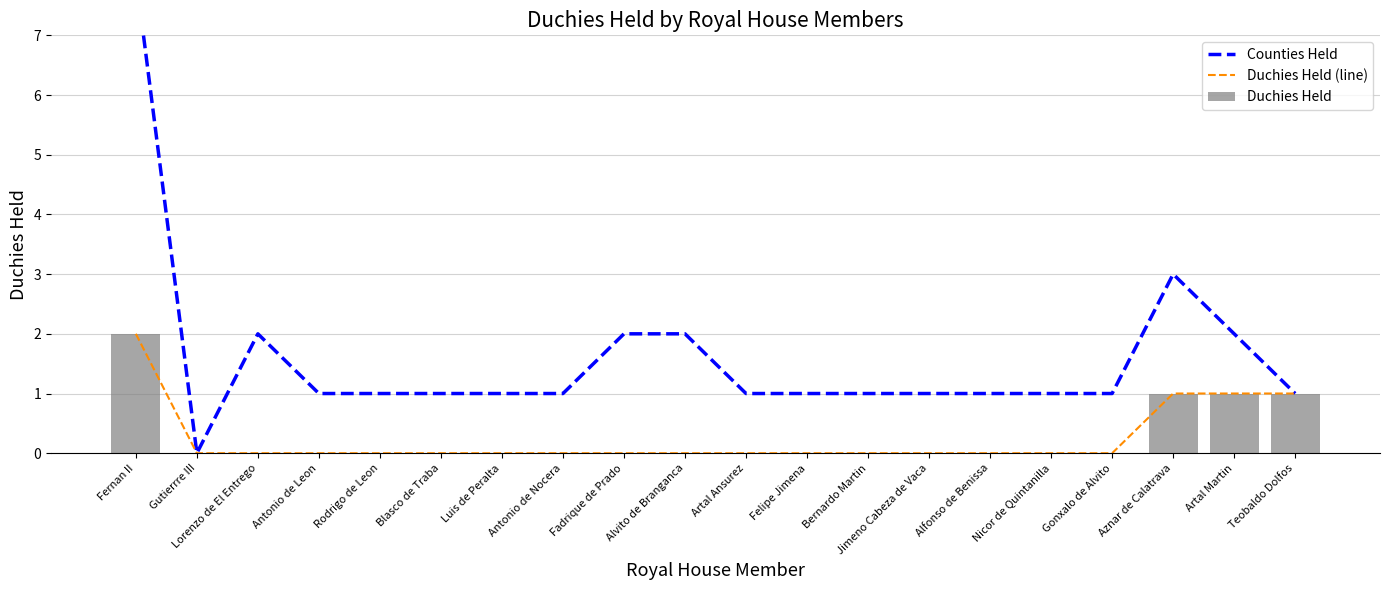

At Jimeno Cabeza de Vaca, list the series in order from largest to smallest.

Counties Held, Duchies Held (line), Duchies Held